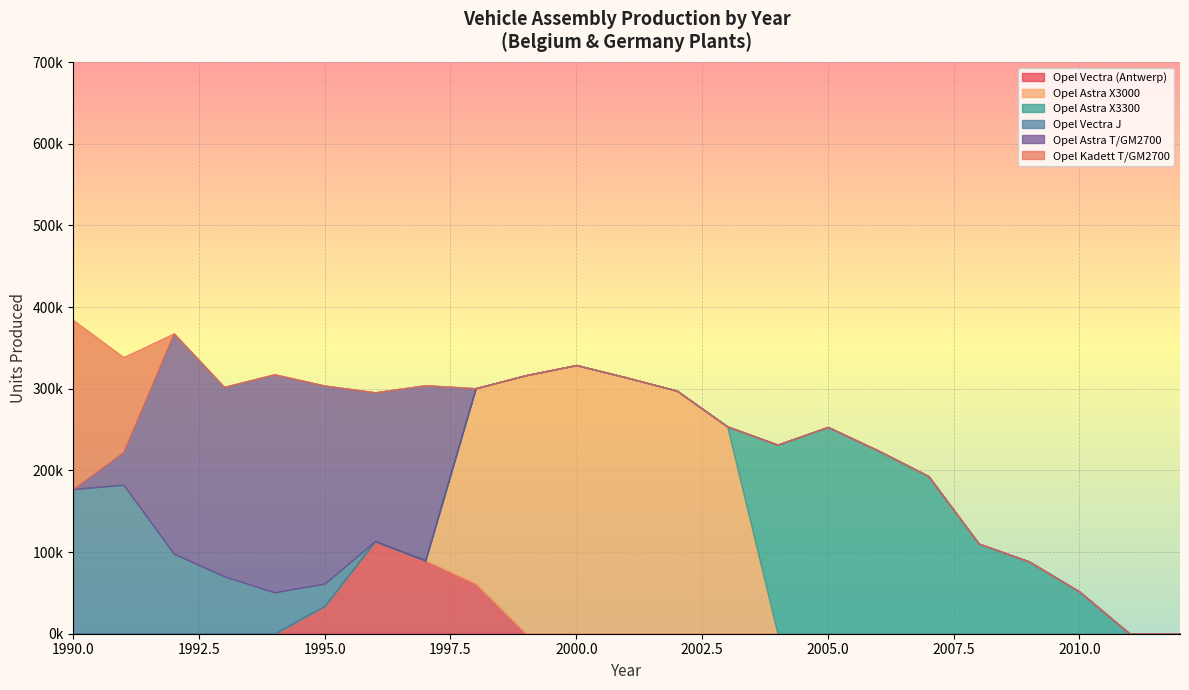

Which label corresponds to the smallest value in the chart?

Antwerp_Vectra